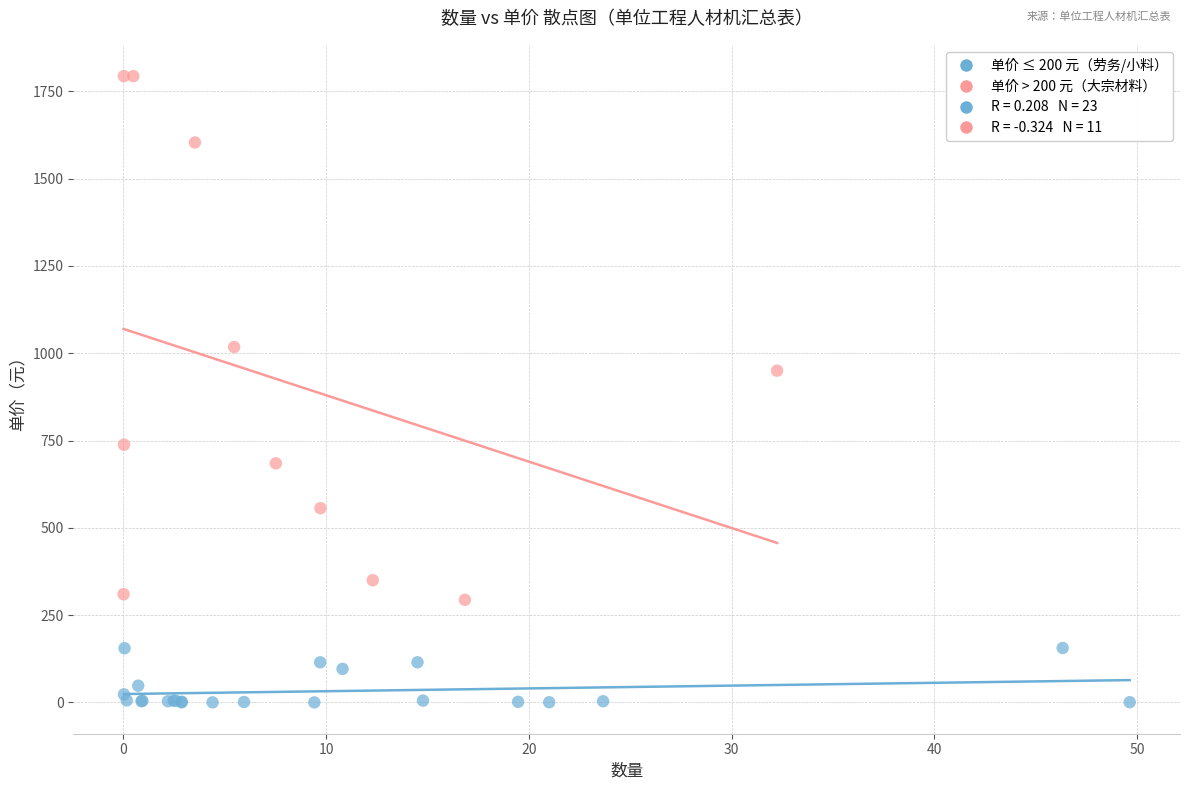

Which series contains the lowest Y value?

单价 ≤ 200 元（劳务/小料）